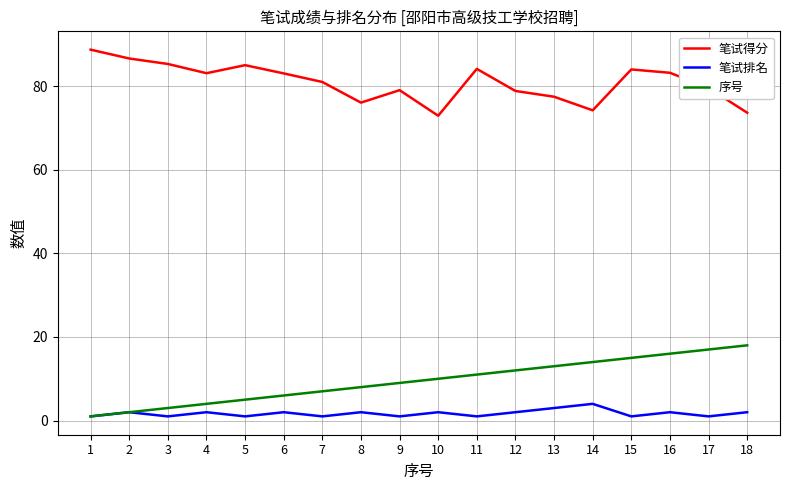

True or false: 笔试得分 and 笔试排名 intersect in this chart.

False